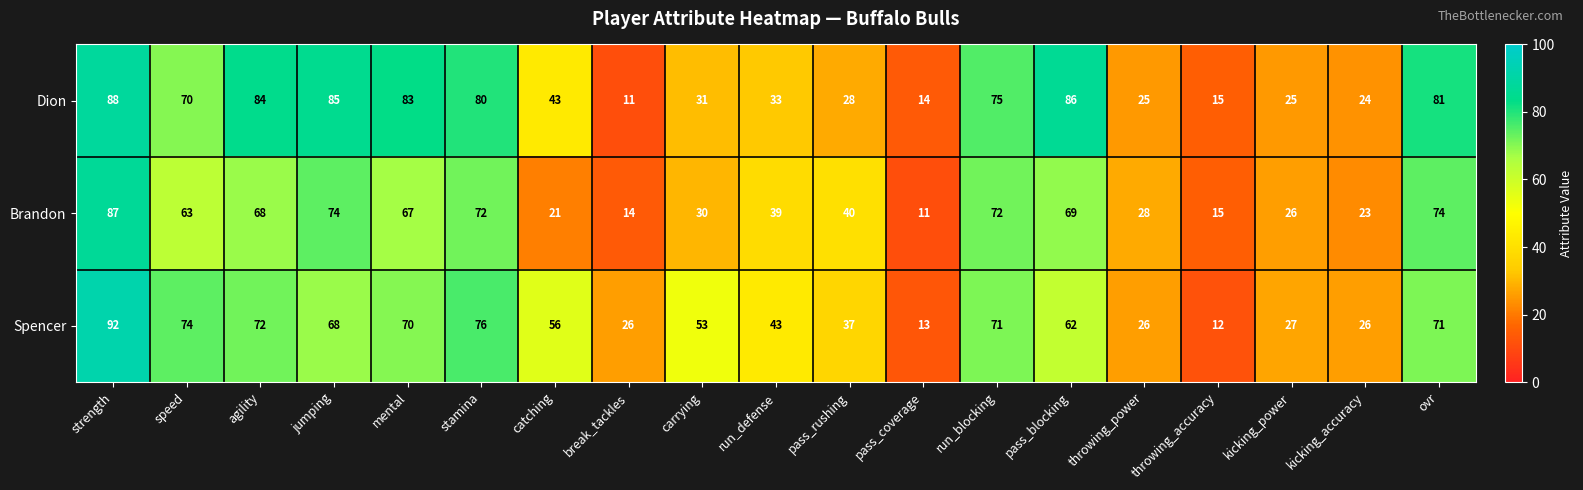

At which category is the sum across all series the highest?

strength